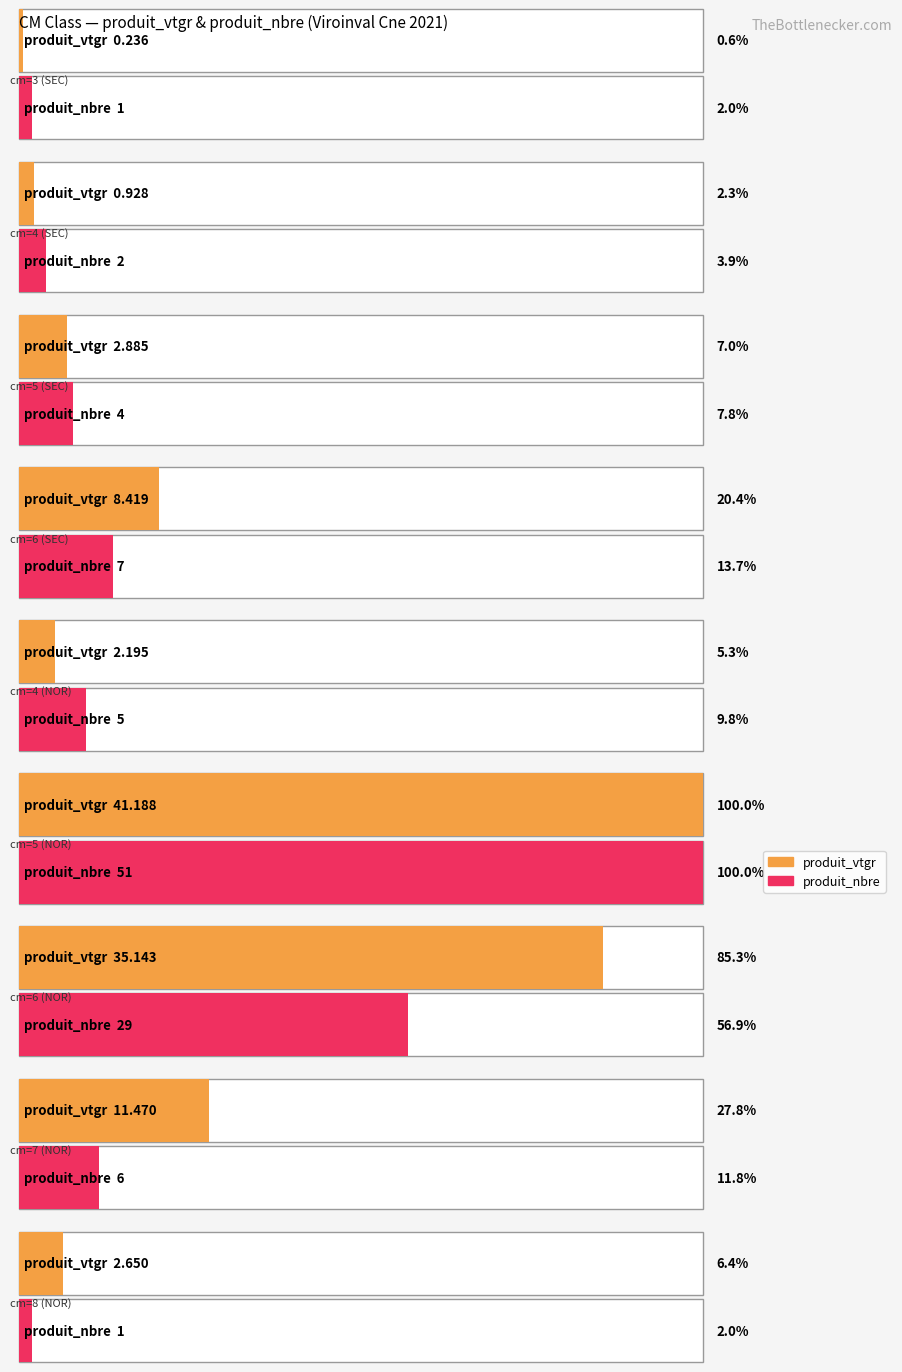

Is it true that produit_vtgr equals 0.4 at 3?

False